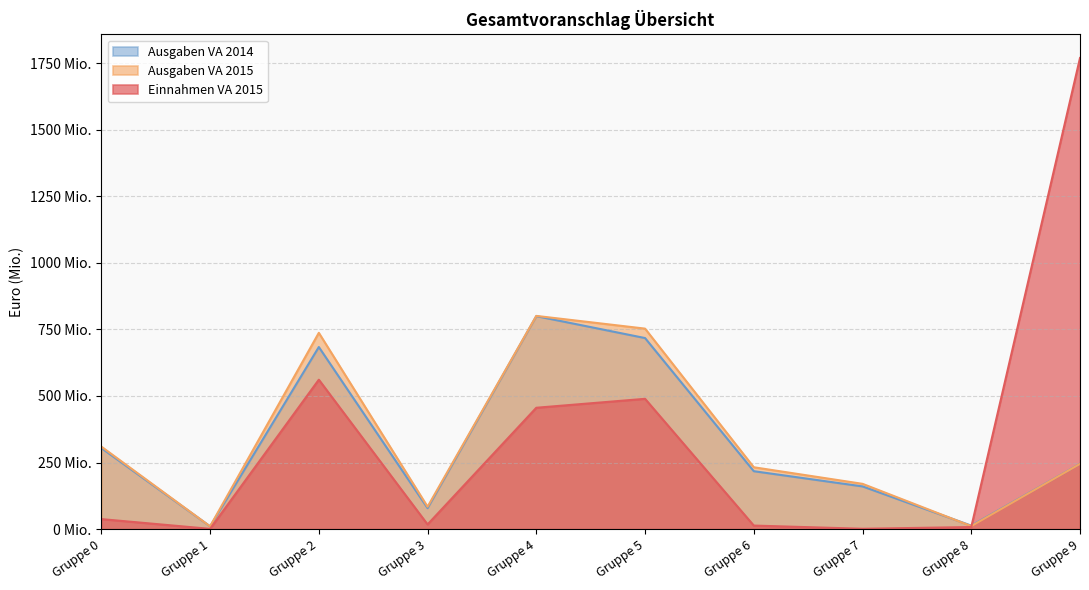

Reading left to right, what are all the values shown in this chart?

Einnahmen VA 2015: 37.7	1.1	561.2	17.6	455.8	489.4	13.5	1.5	7.9	1769.2
Ausgaben VA 2015: 309.9	10.6	737.2	84.2	800.8	753.0	232.4	170.2	11.5	245.2
Ausgaben VA 2014: 304.6	10.5	683.9	79.0	799.9	717.6	217.6	160.5	13.3	245.4